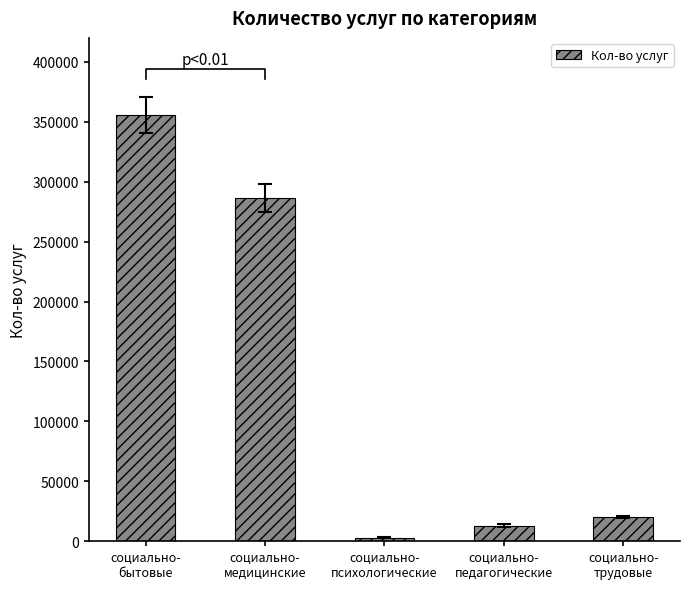

What is the difference between the maximum and minimum values?

352754